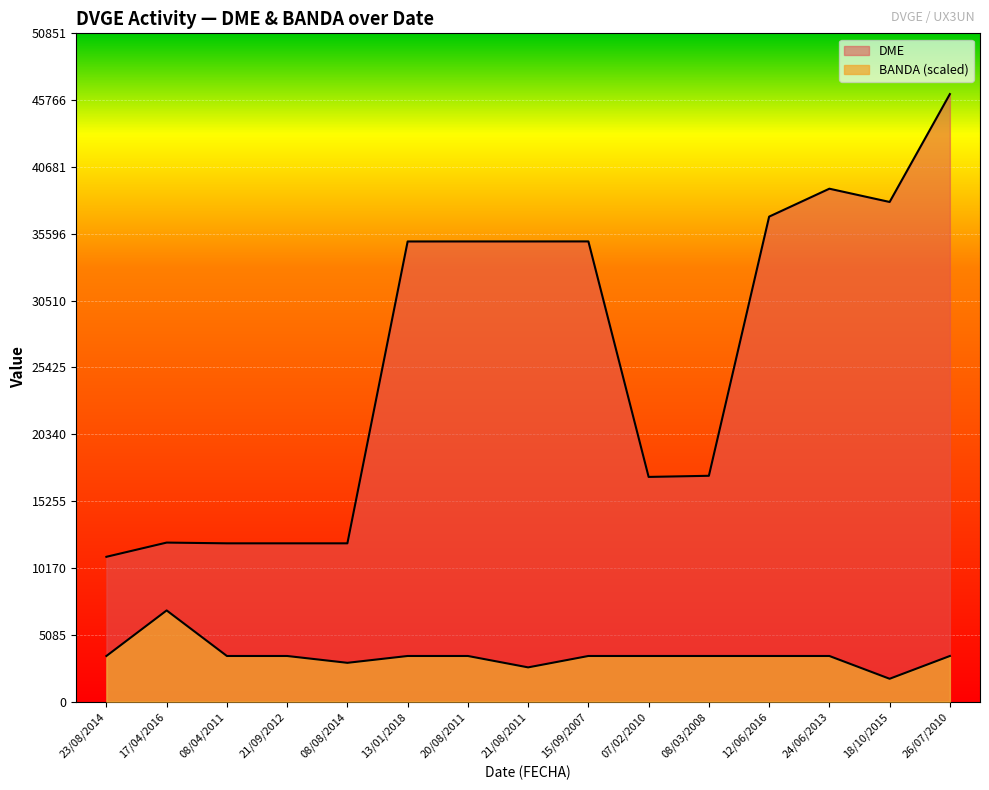

Reading left to right, transcribe all the data shown in this chart.

DME: 11015.0	12097.0	12040.0	12040.0	12040.0	35012.0	35014.0	35014.0	35016.0	17094.0	17180.0	36902.0	39027.0	38018.0	46228.0
BANDA: 3467.1	6934.2	3467.1	3467.1	2947.0	3467.1	3467.1	2600.3	3467.1	3467.1	3467.1	3467.1	3467.1	1733.5	3467.1